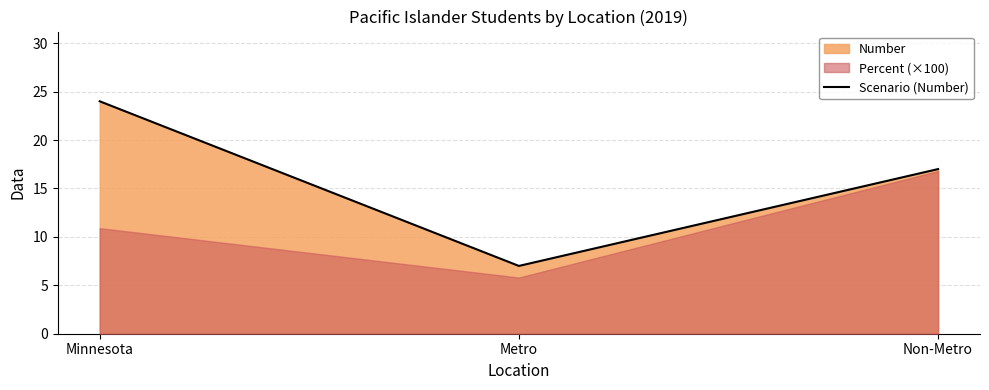

What is the change in value from Minnesota to Metro?

-17